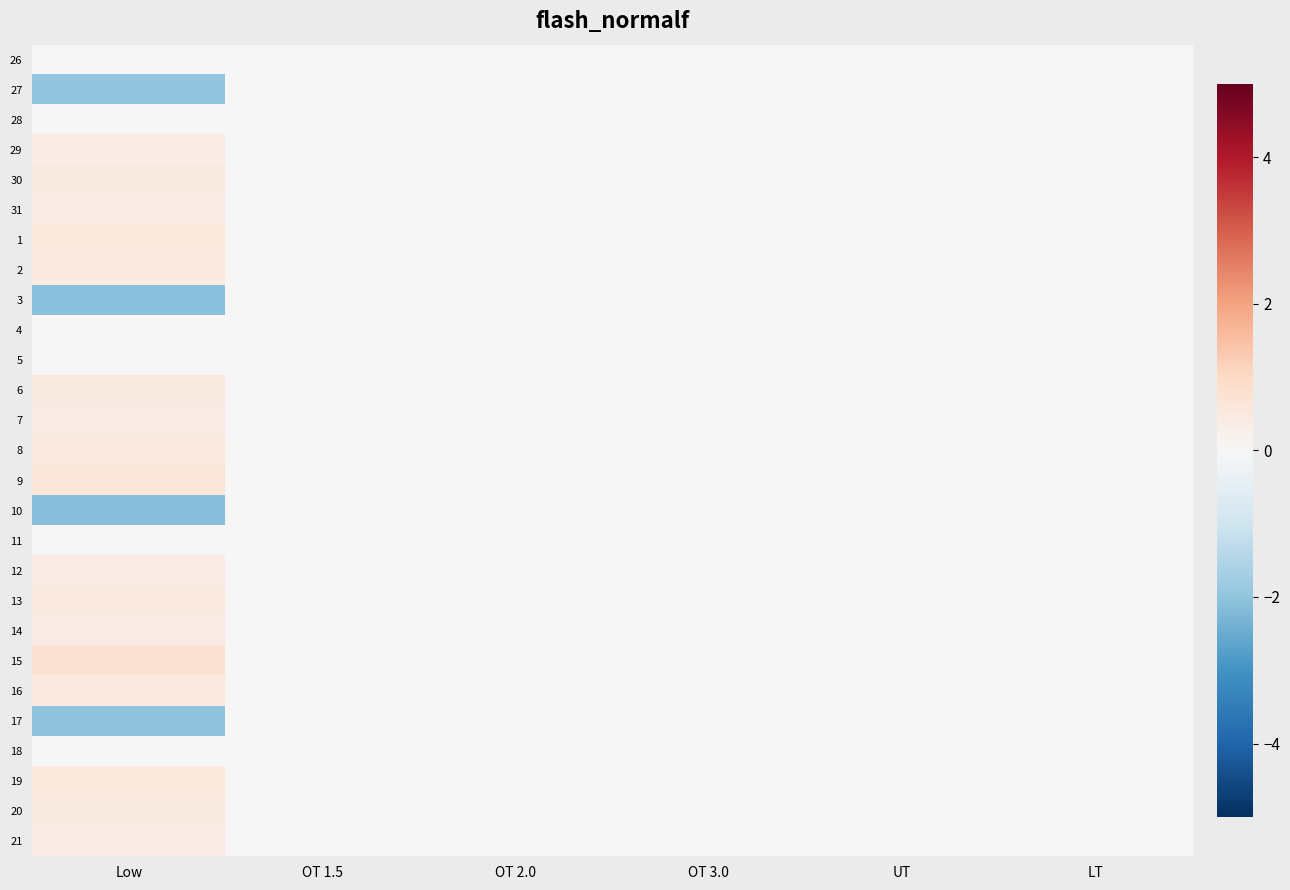

What is the greatest value displayed?

0.8